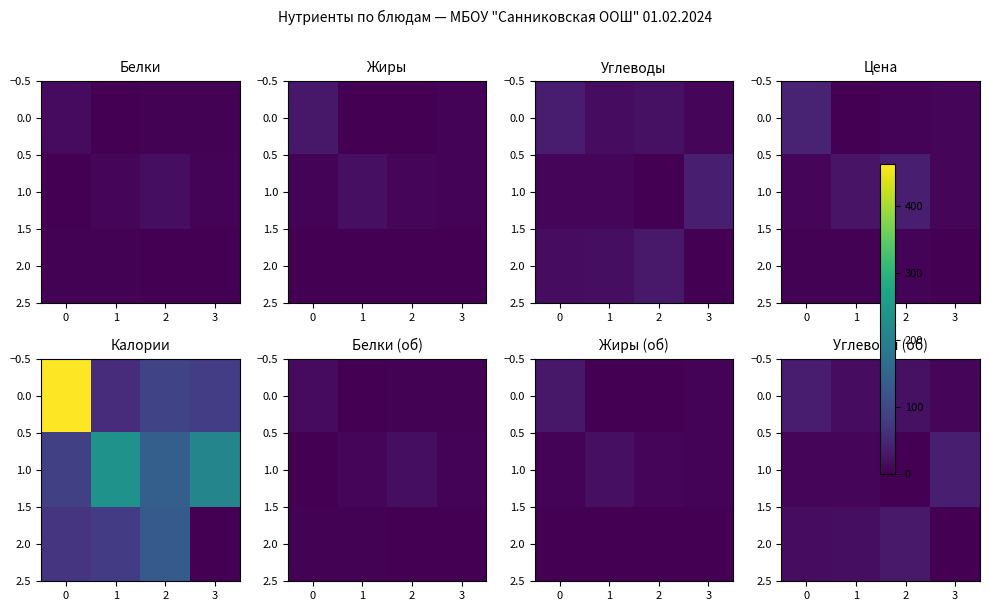

What is the average value of the row_1 series?

14.6